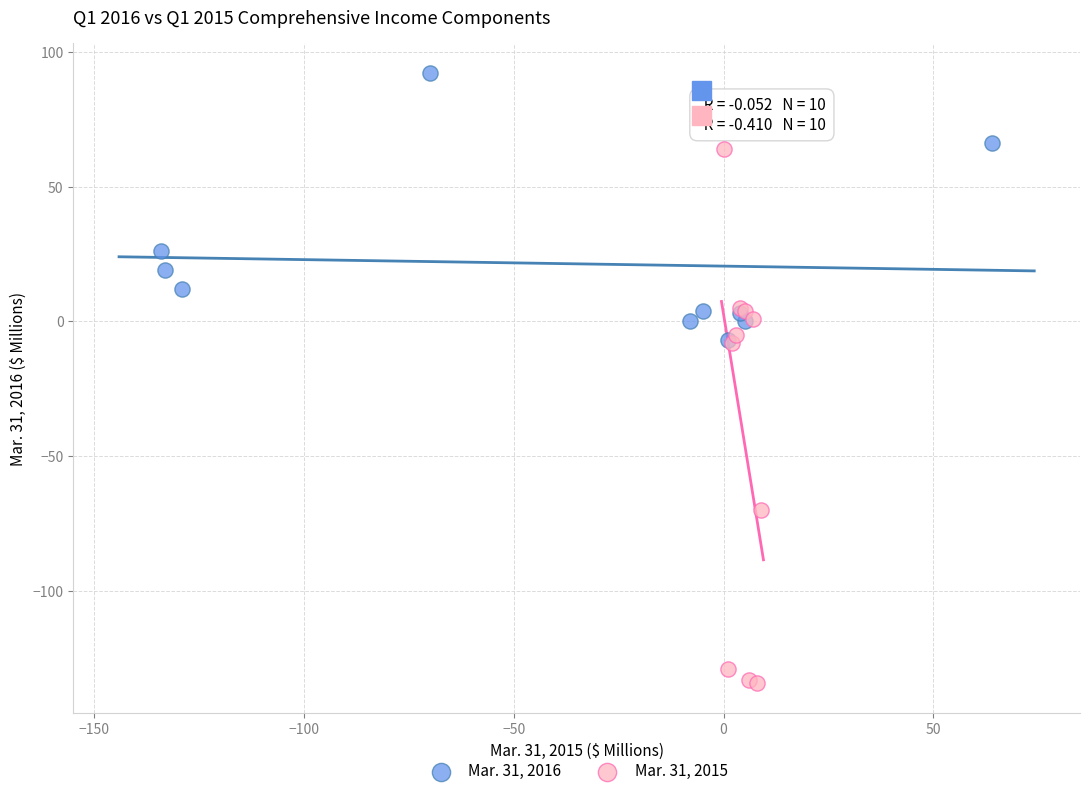

Which series reaches the maximum Y coordinate?

Mar. 31, 2016